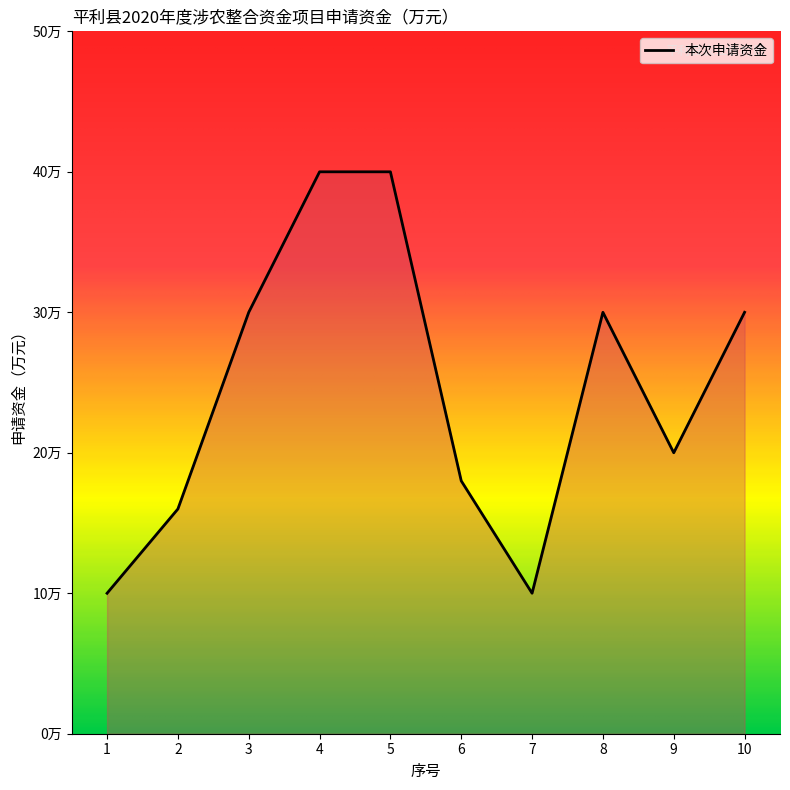

What is the change in value from 3 to 6?

-12